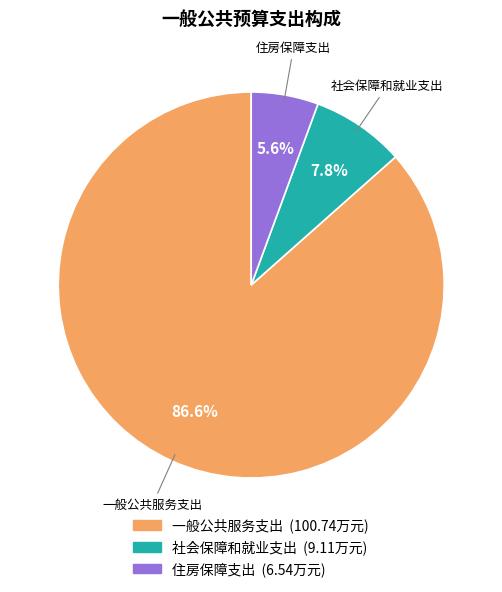

Combined, do 住房保障支出 and 一般公共服务支出 account for over 50%?

Yes